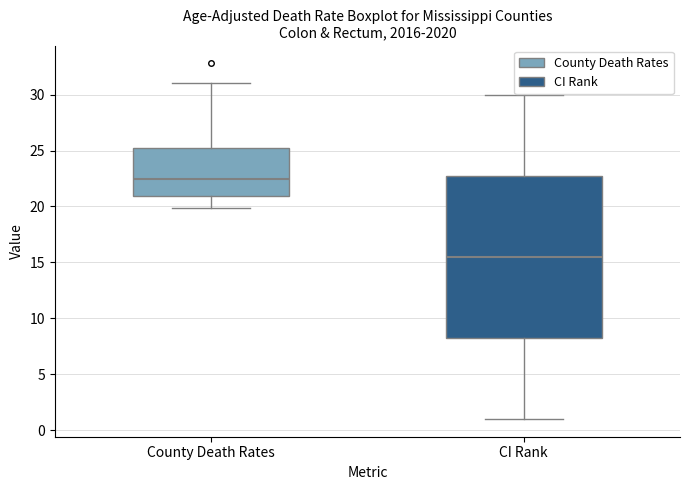

Which box is the tallest, from its lower edge to its upper edge?

CI Rank